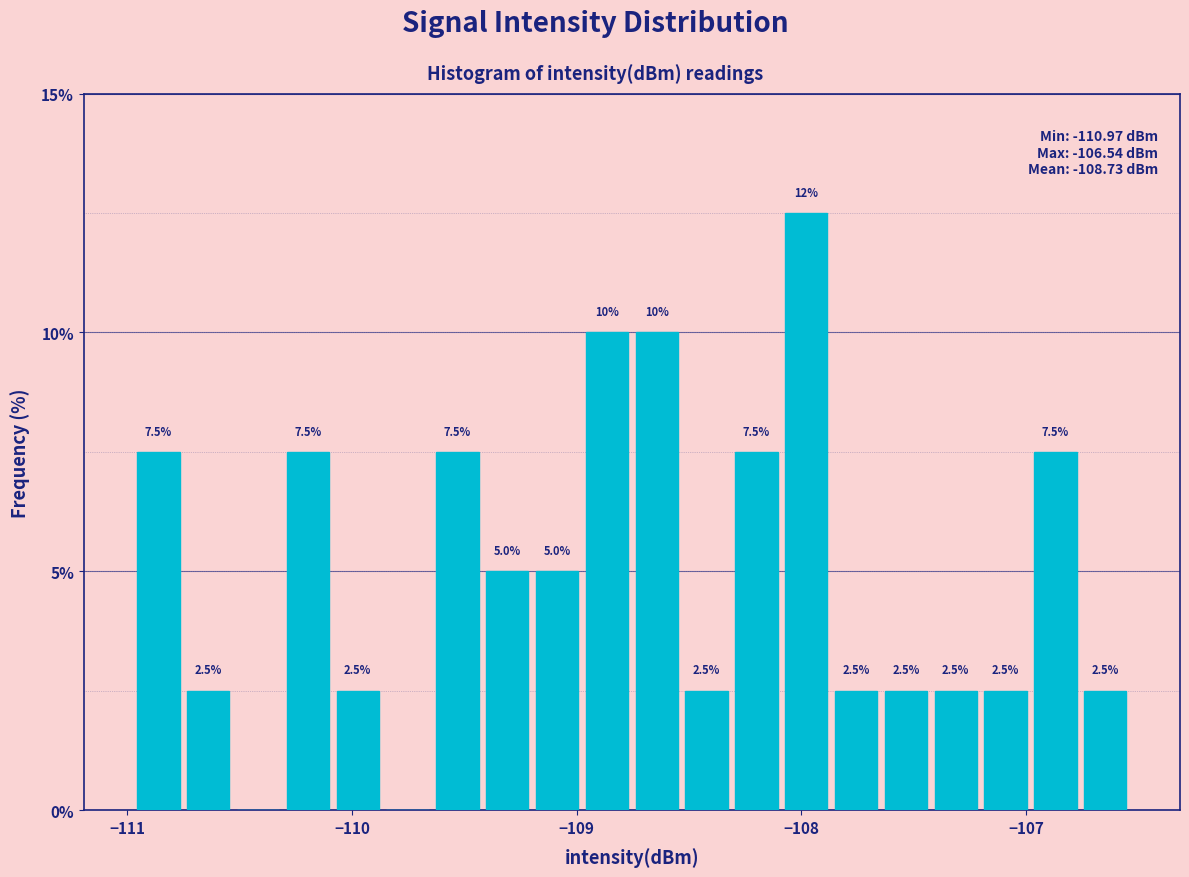

Read against the x-axis, roughly where is the centre of the tallest bar?

-108.0